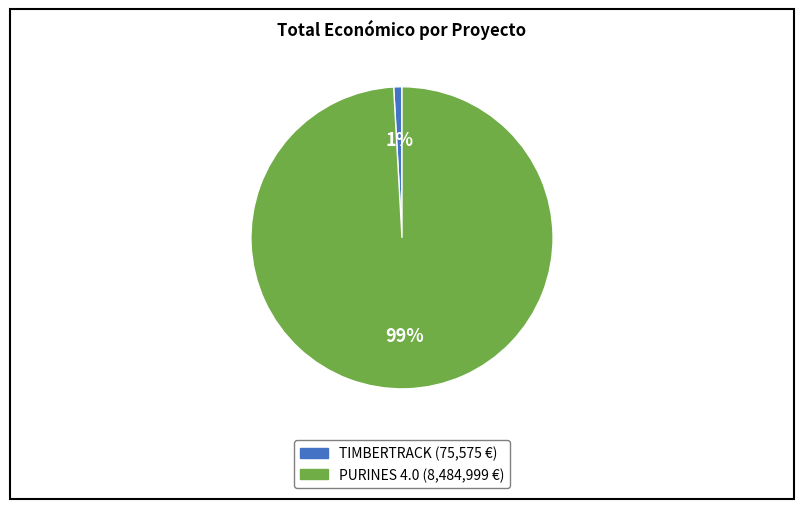

Which slice is the largest?

PURINES 4.0